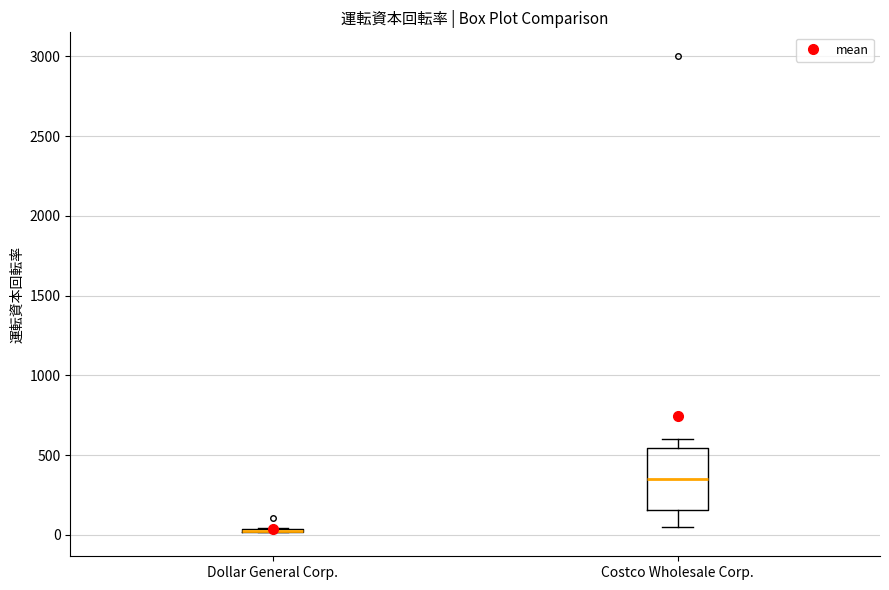

Where is the upper edge of the box for Dollar General Corp. on the y-axis? The values are not printed on the chart, so give them approximately, as read against the axis.

50